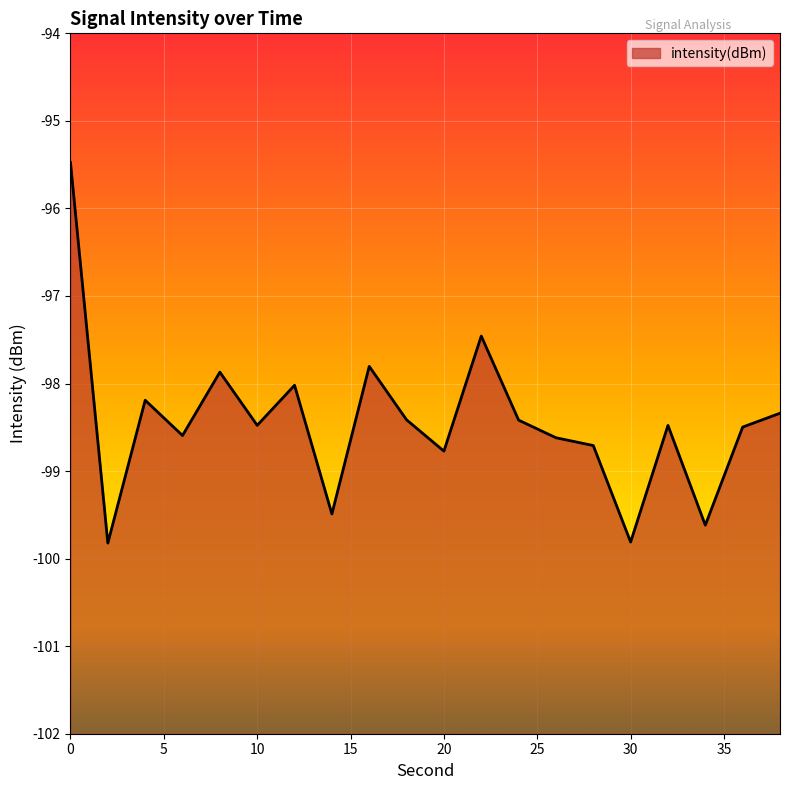

Where is the data nearest to the value -97?

22